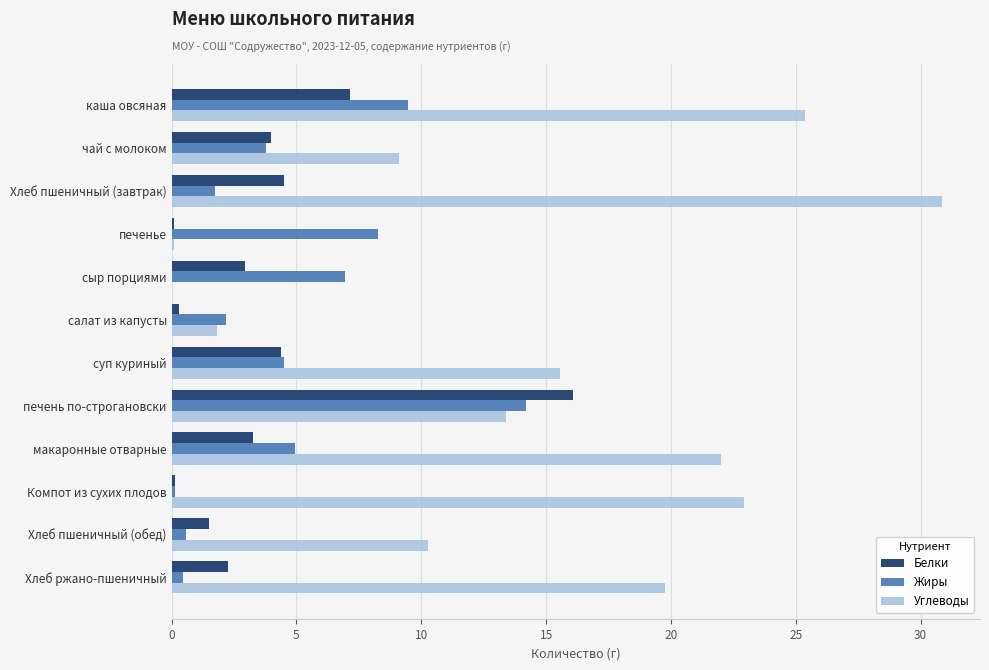

Is the value of Жиры at сыр порциями greater than the value of Белки at Хлеб ржано-пшеничный?

Yes